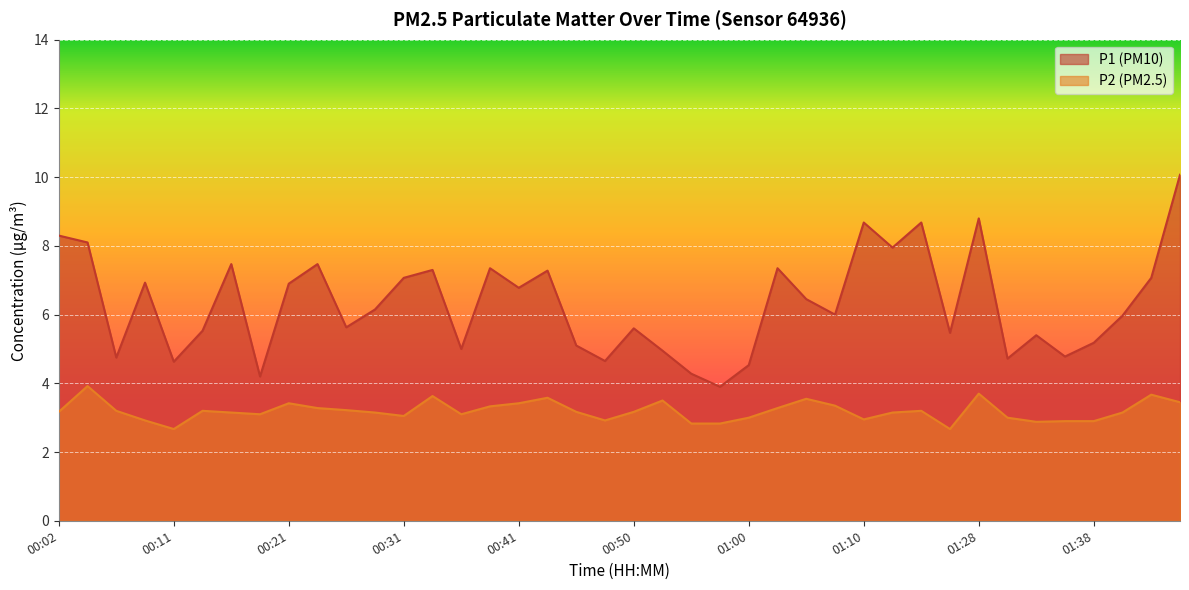

List the series in order of their overall mean, lowest first.

P2 (PM2.5), P1 (PM10)